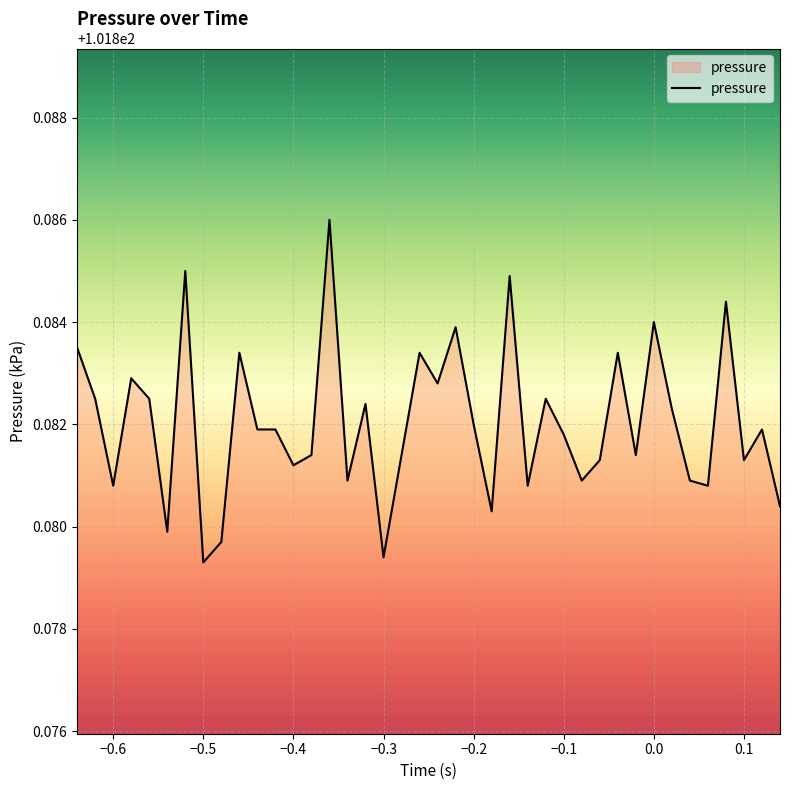

What is the value of the 13th point from the left?

101.9